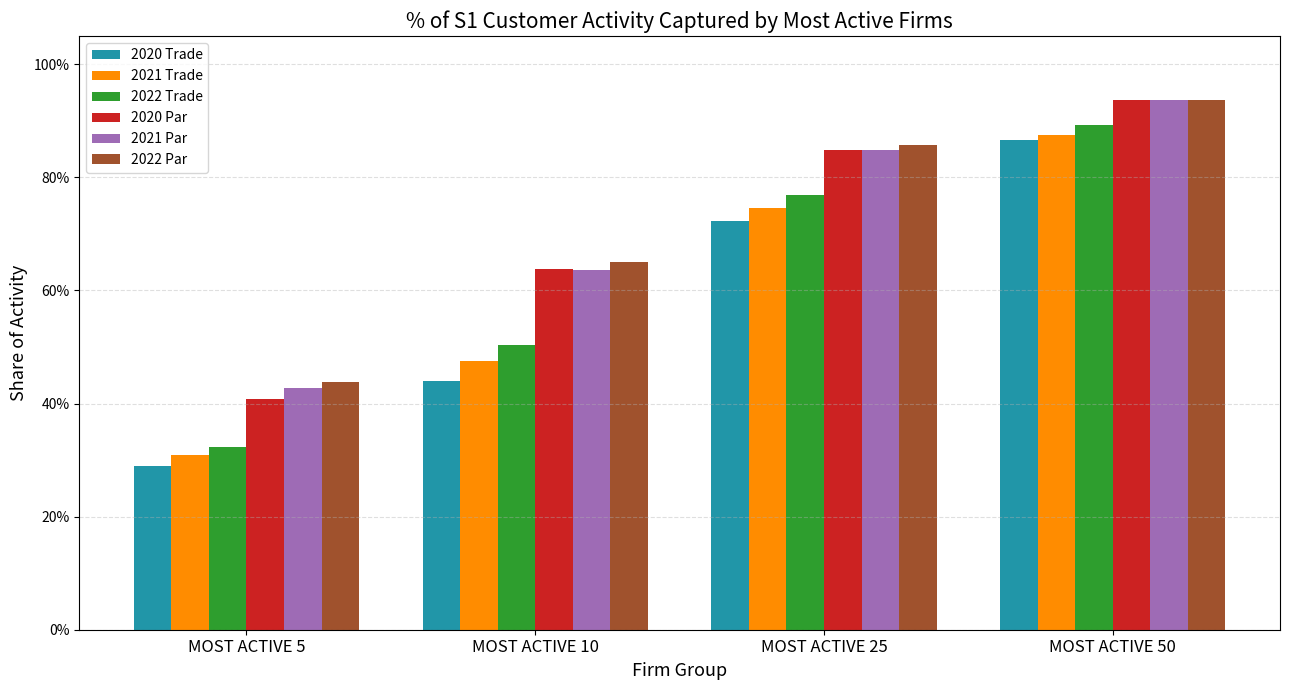

What value does the 2022 Trade series have at MOST ACTIVE 50?

0.9